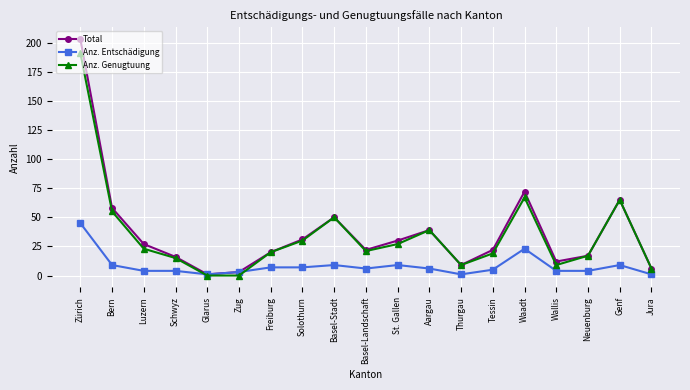

The value of Anz. Genugtuung at St. Gallen is 14. True or false?

False